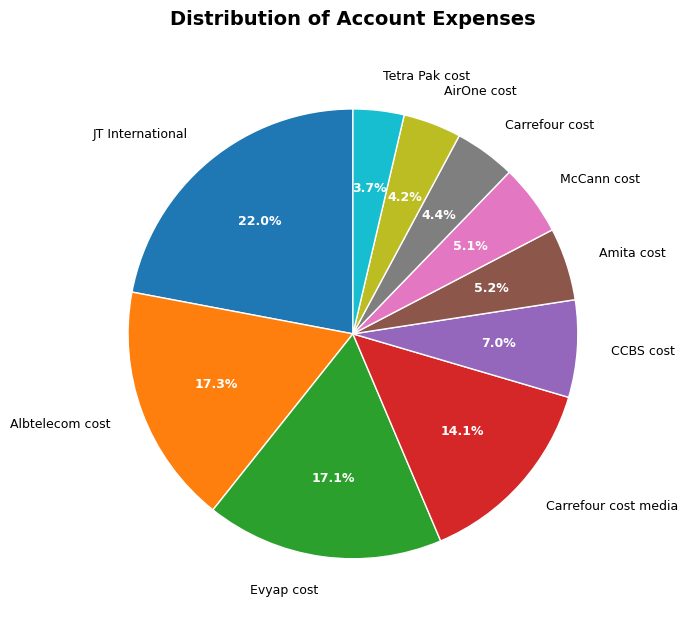

Which slice is the largest?

JT International